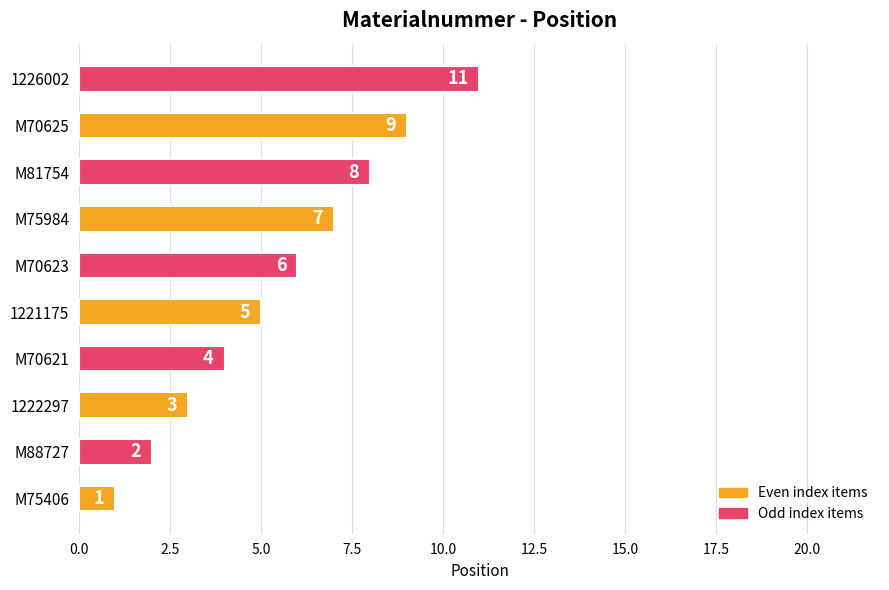

At which label is the value closest to 6?

M70623